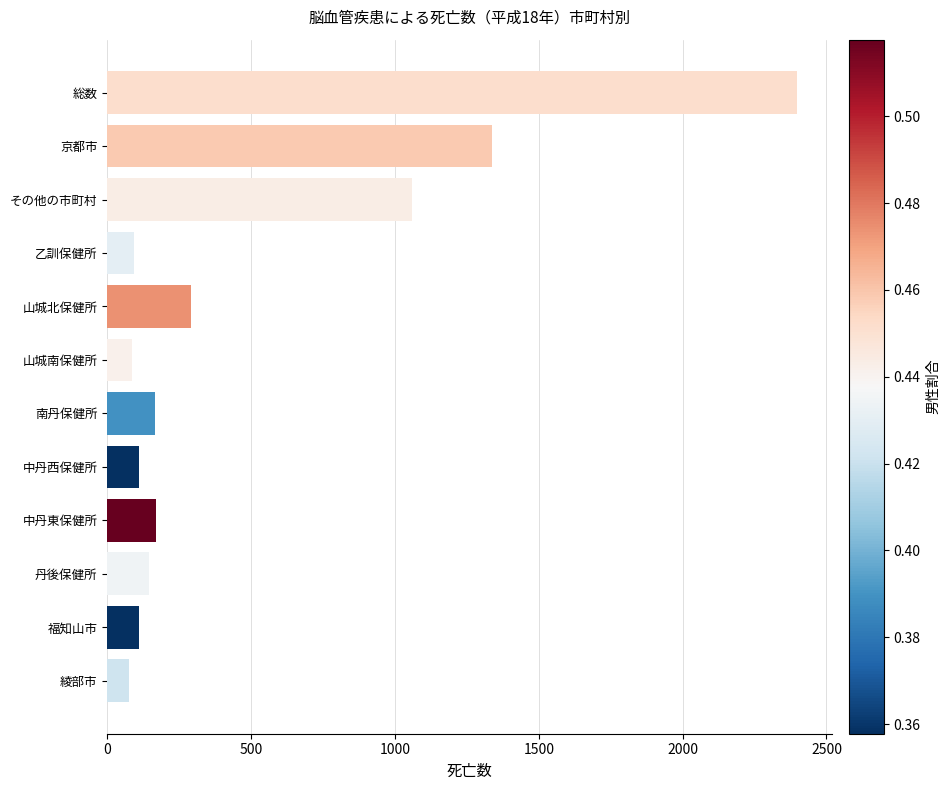

What is the label of the 11th bar from the bottom?

京都市